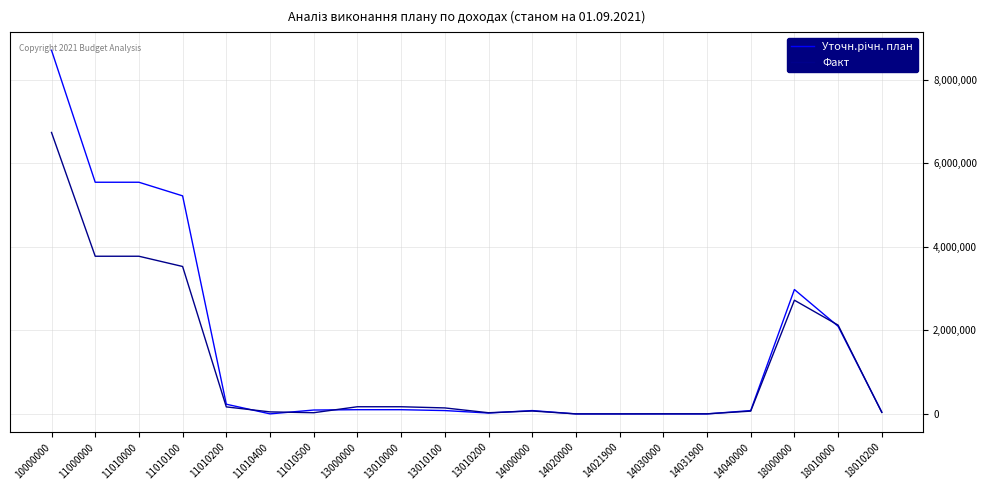

At which category is the sum across all series the highest?

10000000